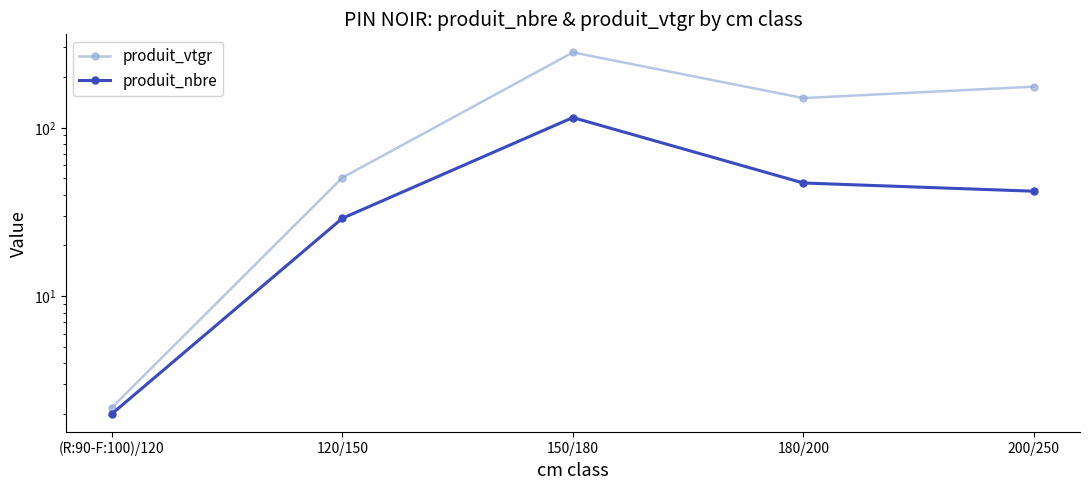

What are all the series names shown in the legend?

produit_vtgr, produit_nbre